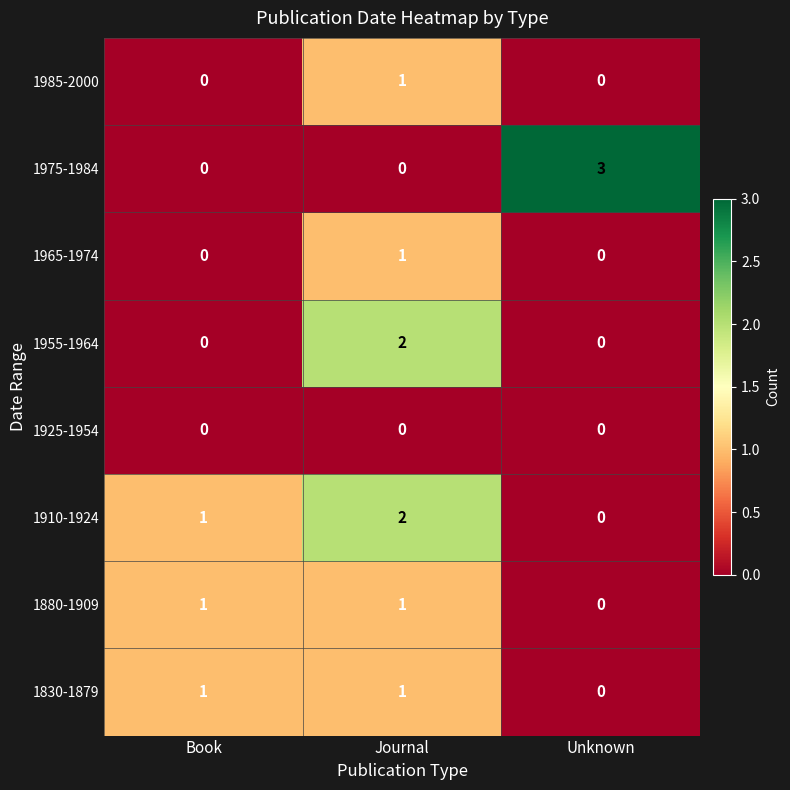

What is the greatest value displayed?

3